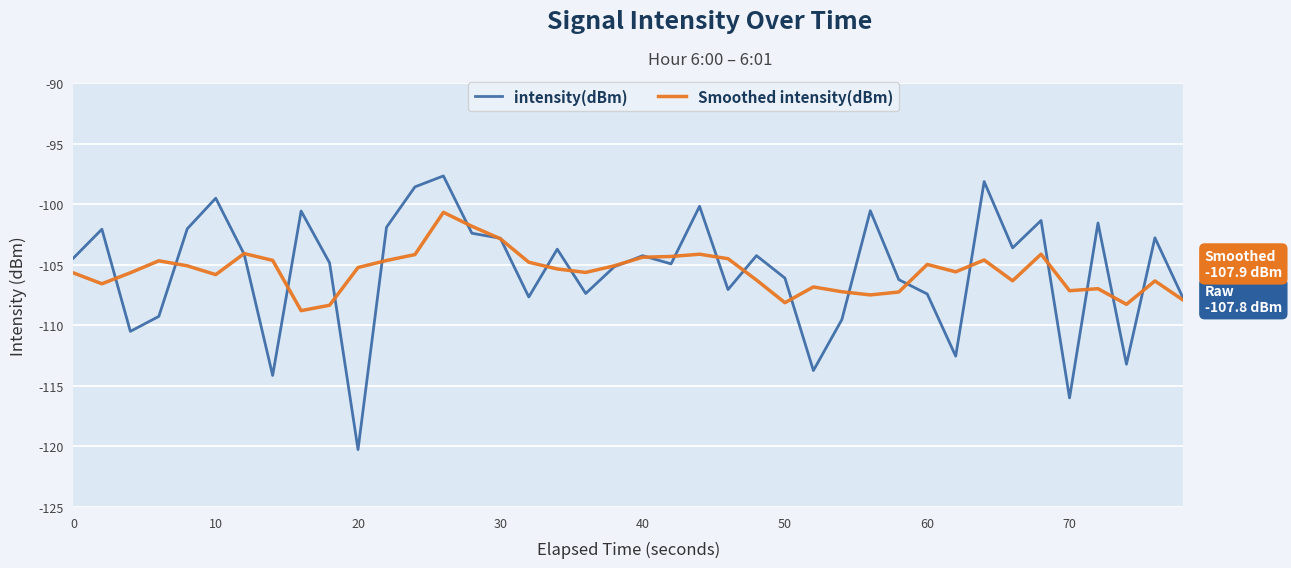

In intensity(dBm), how many points are higher than both neighbors (excluding endpoints)?

13